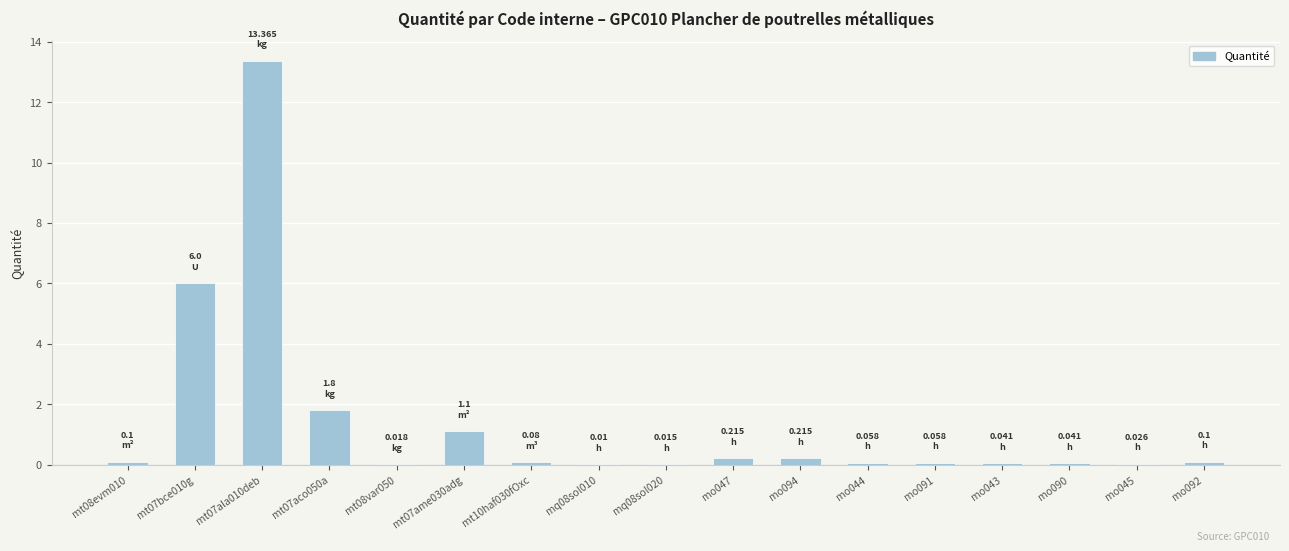

What is the change in value from mt07ala010deb to mt07aco050a?

-11.6